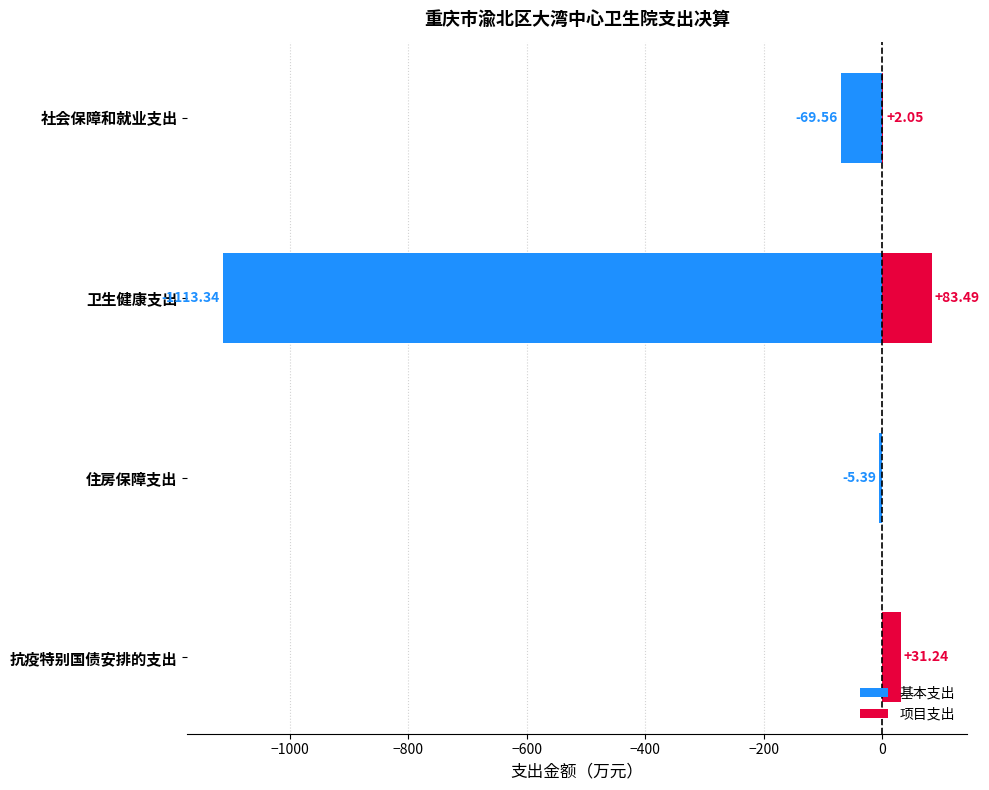

How many values in the 基本支出 series are below -5?

3